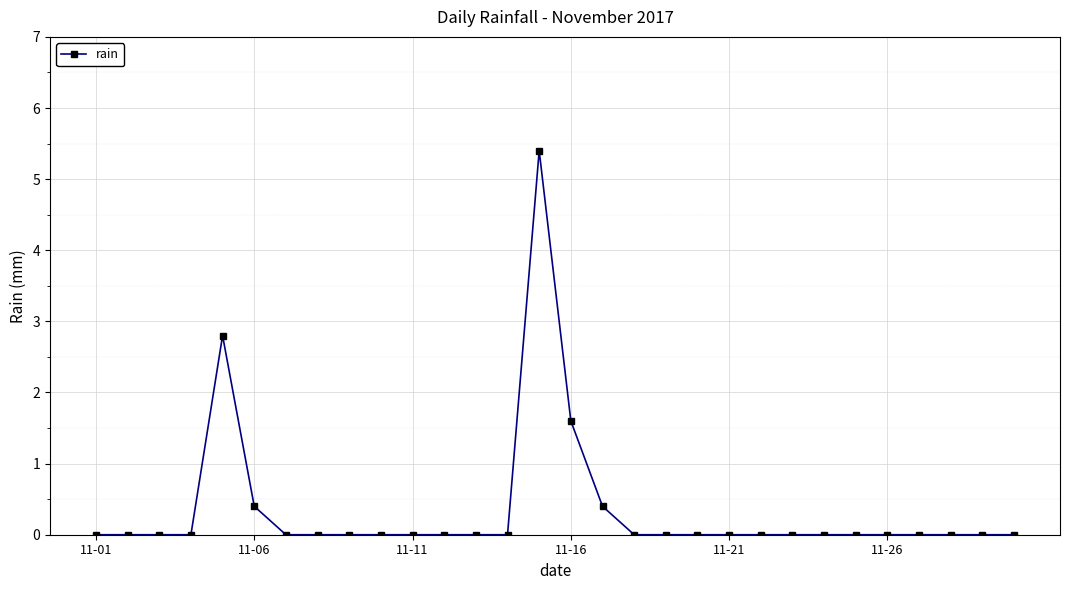

What is the average value?

0.4